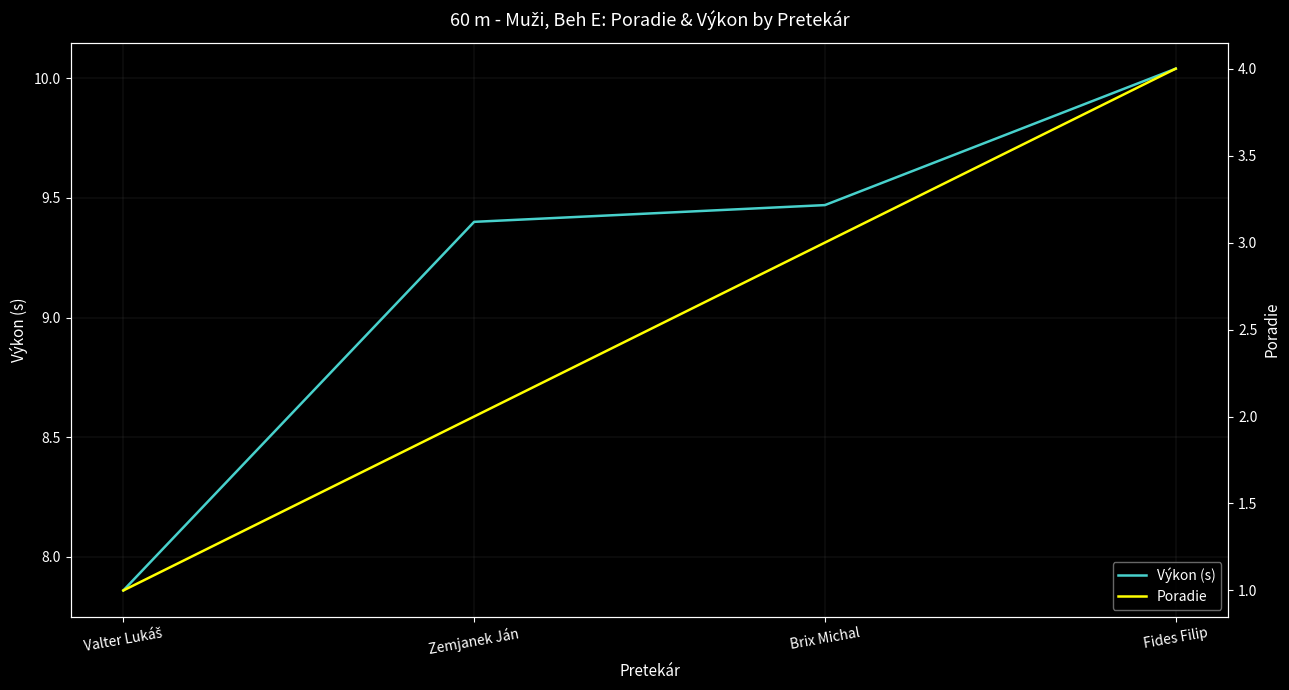

At how many categories does at least one series exceed 8?

3